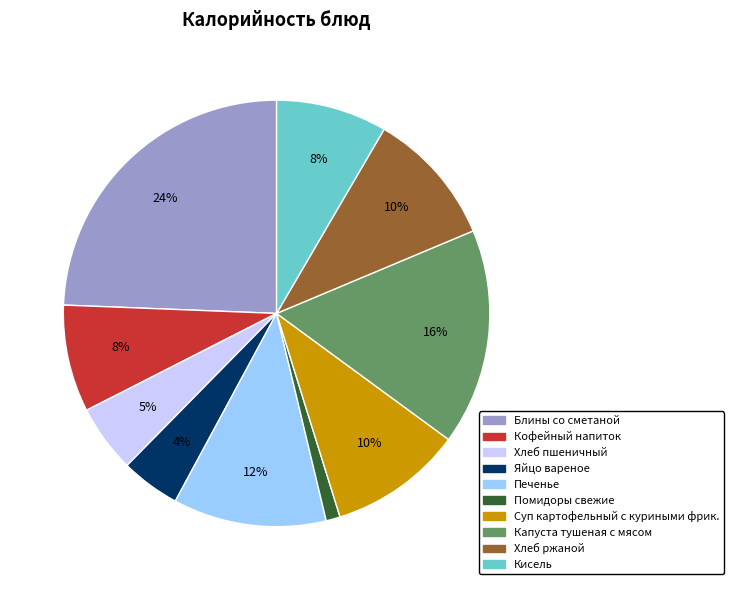

Does Капуста тушеная с мясом represent more than half of the total?

No